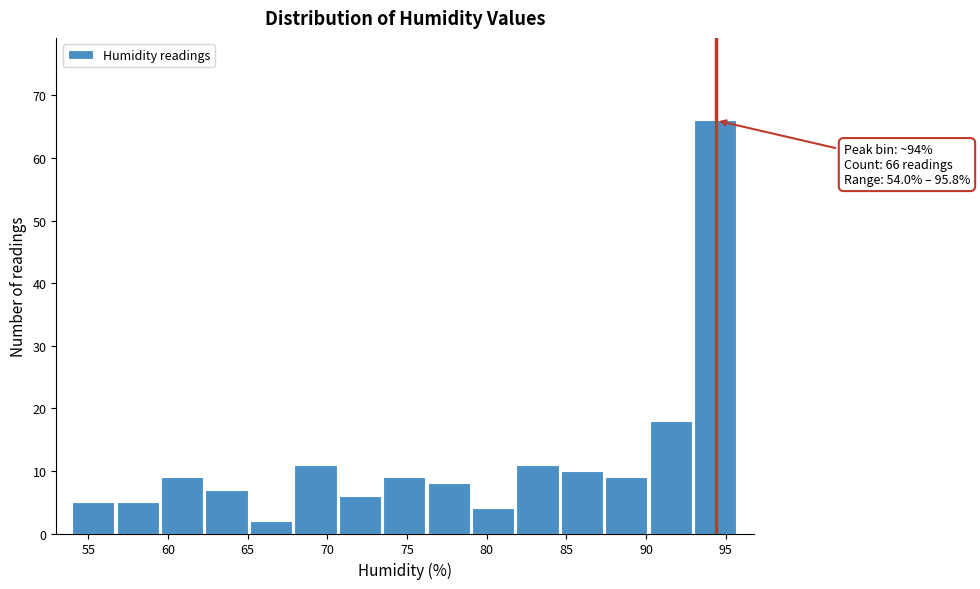

Which range on the x-axis has the tallest bar?

93.0 to 96.0